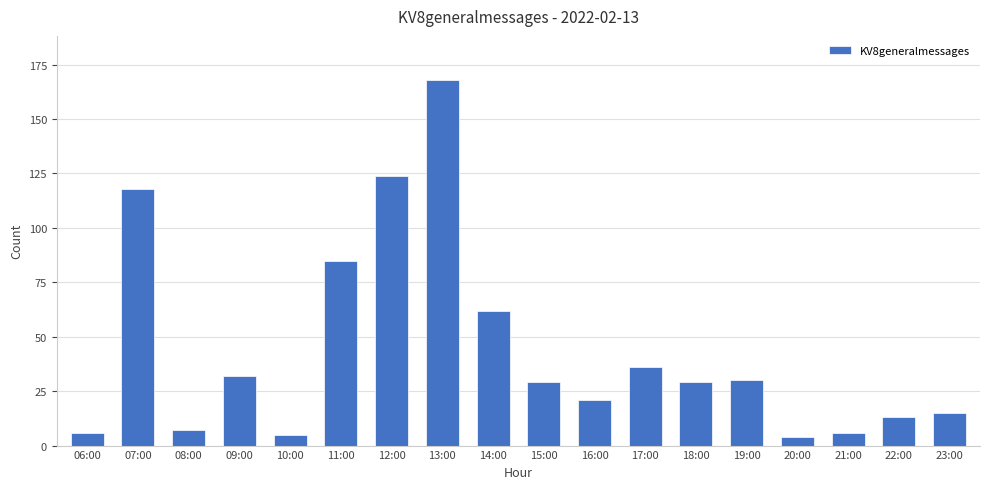

Reading left to right, transcribe all the data shown in this chart.

06:00=6	07:00=118	08:00=7	09:00=32	10:00=5	11:00=85	12:00=124	13:00=168	14:00=62	15:00=29	16:00=21	17:00=36	18:00=29	19:00=30	20:00=4	21:00=6	22:00=13	23:00=15